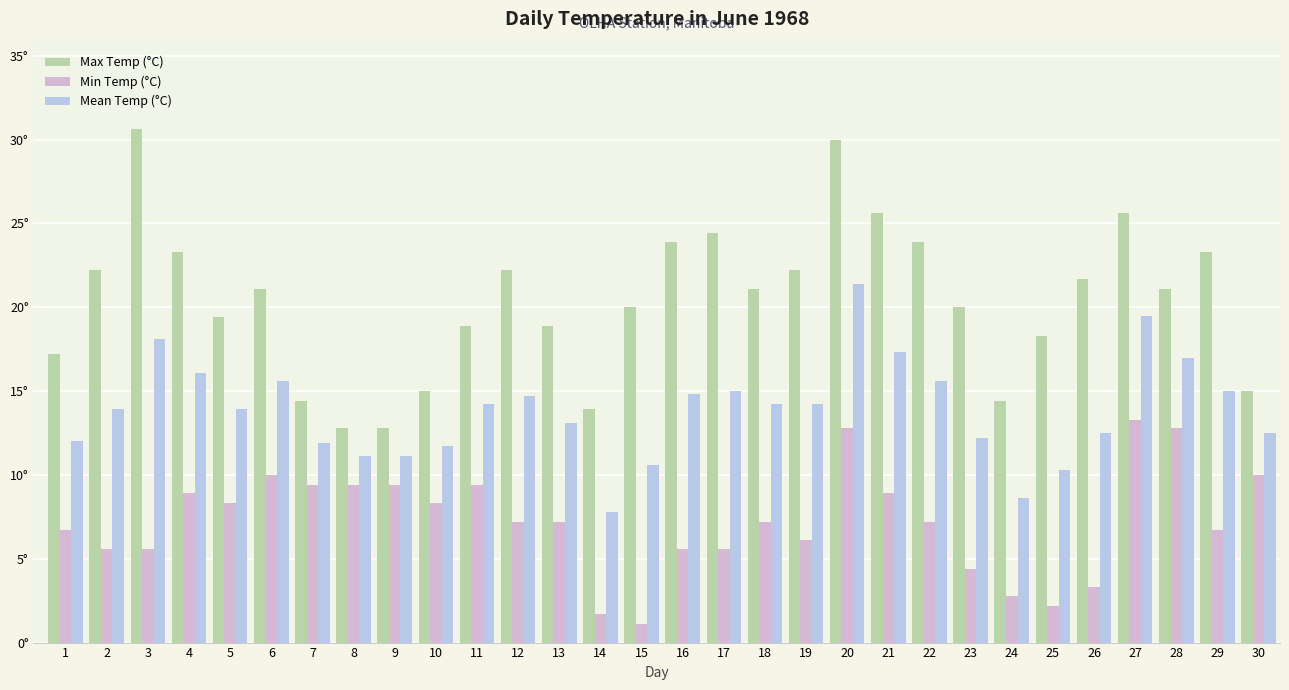

True or false: Min Temp (°C) has a value of 2.6 at 20.

False